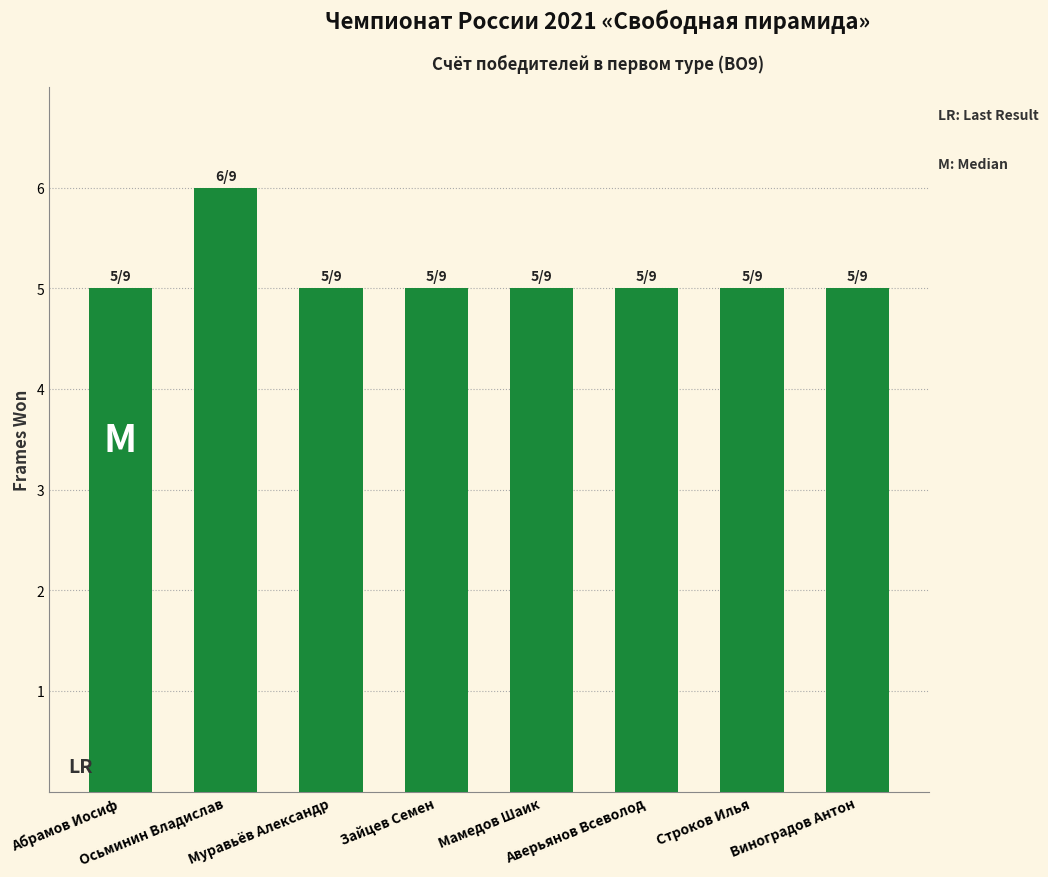

Is it true that the value at Аверьянов Всеволод is 8?

False